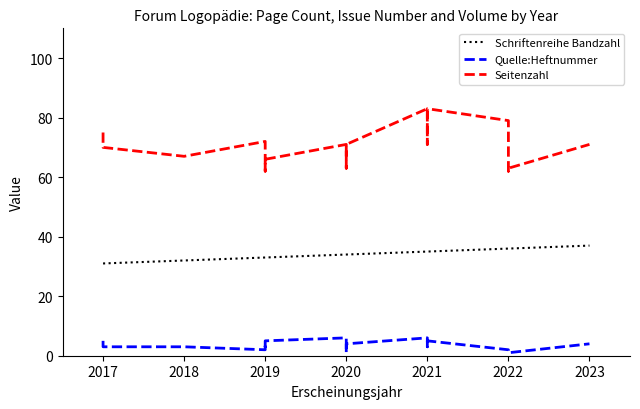

What is the sum of all Quelle:Heftnummer values?

67